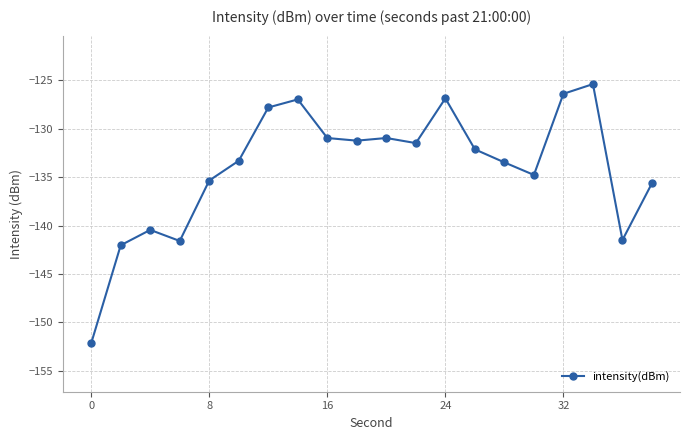

What is the value of the 13th point from the left?

-126.9